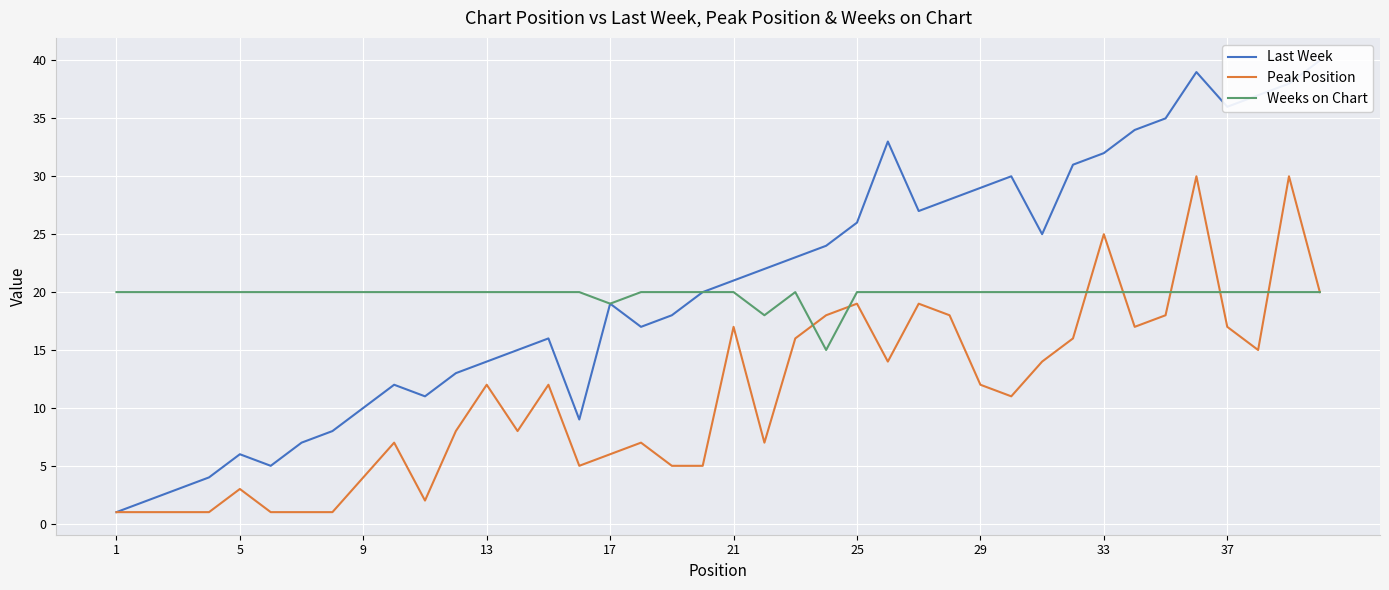

The value of Peak Position at 29 is 8. True or false?

False